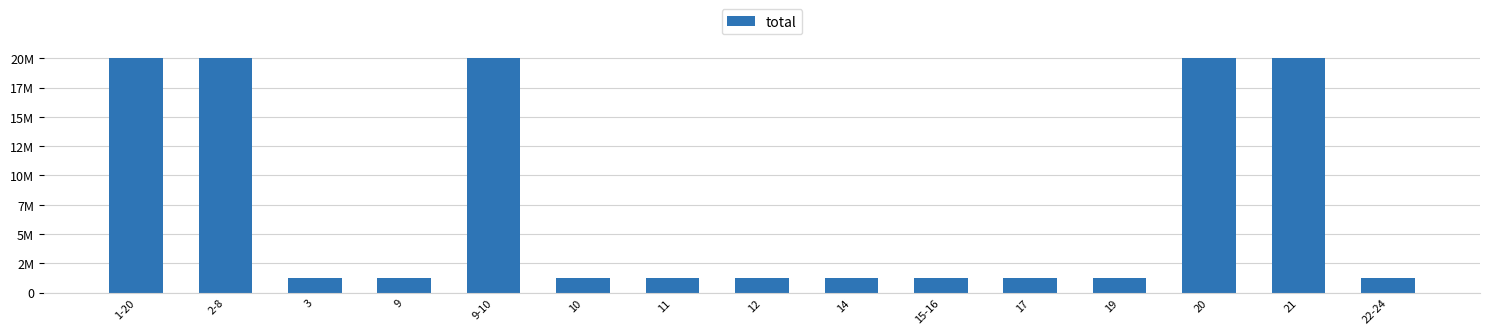

How many bars are there in total?

15